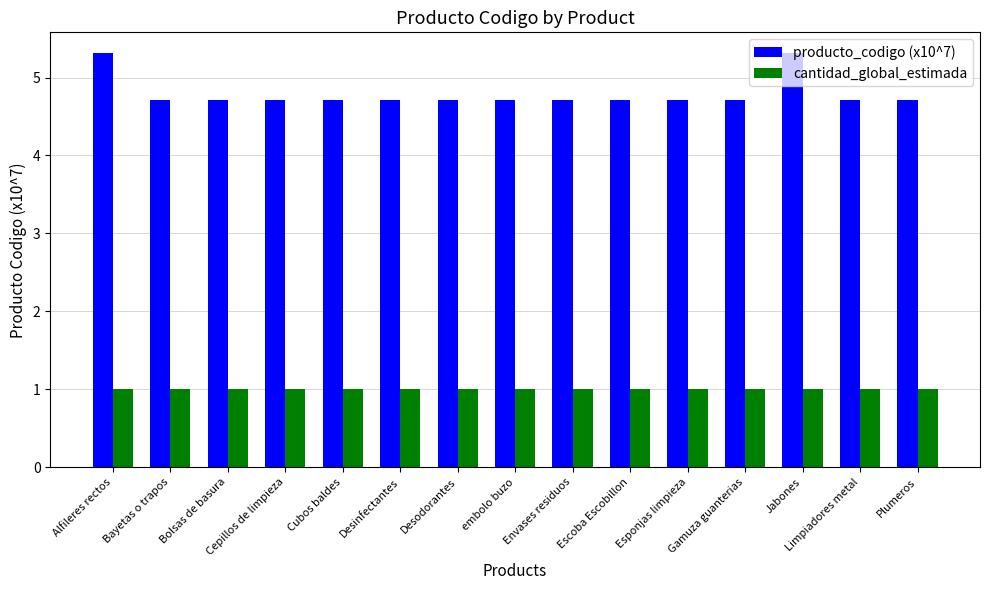

What is the smallest value displayed?

1.0